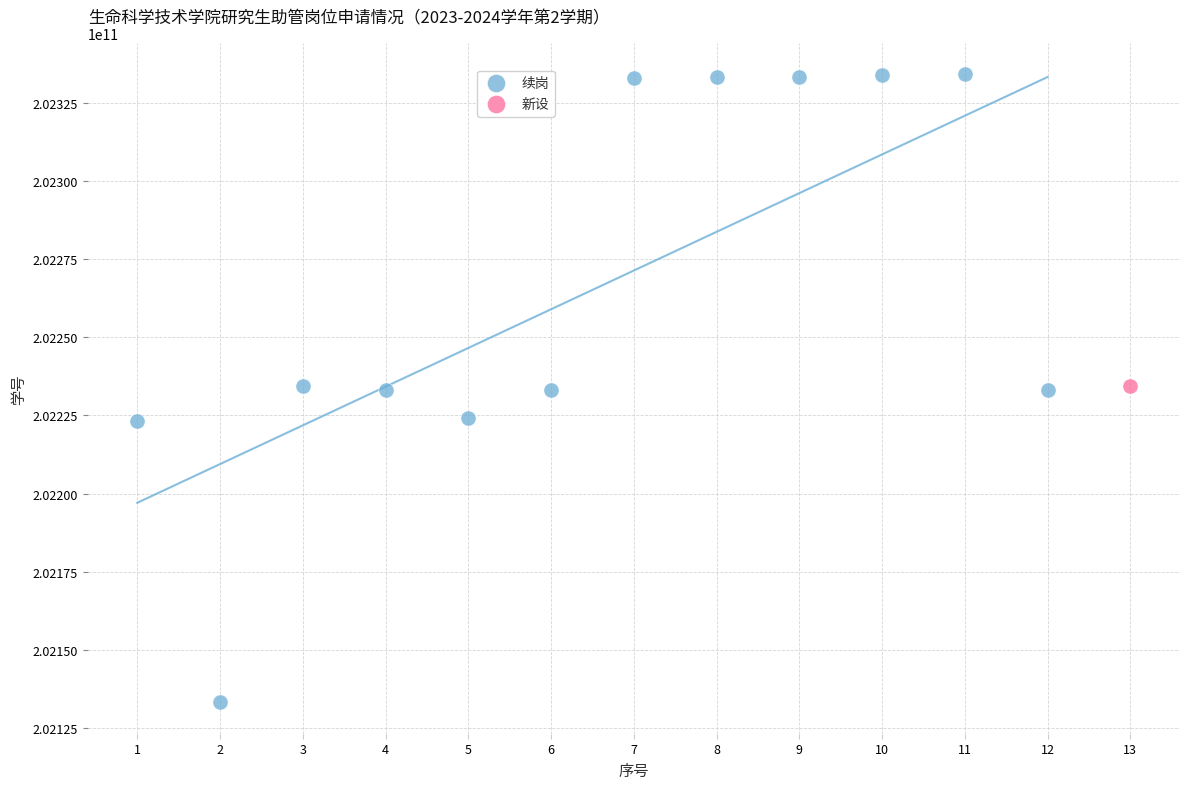

What are all the series names shown in the legend?

续岗, 新设